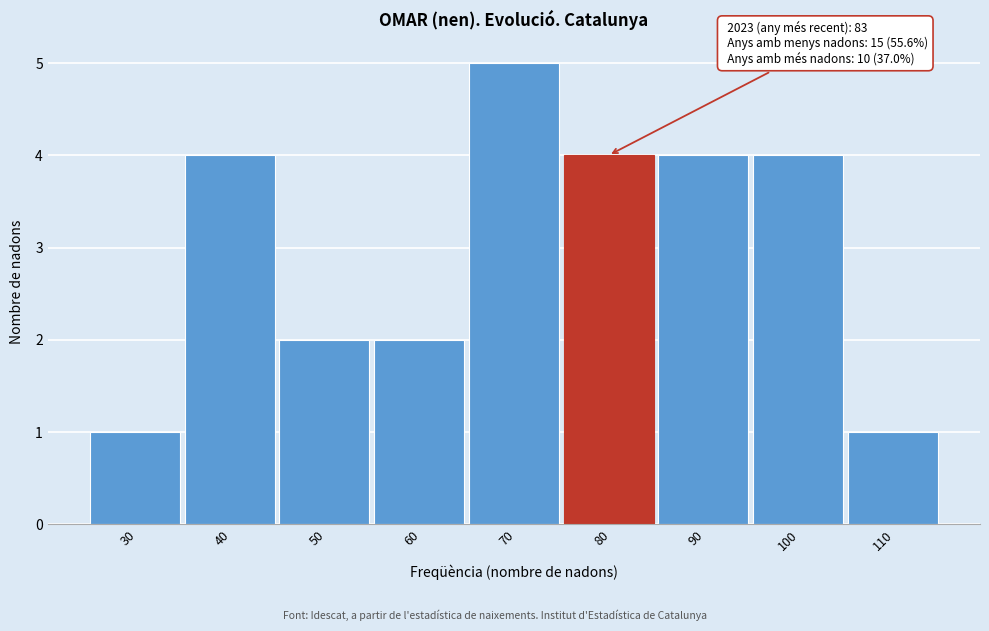

Reading left to right, list all the values displayed in this chart.

30=1	40=4	50=2	60=2	70=5	80=4	90=4	100=4	110=1